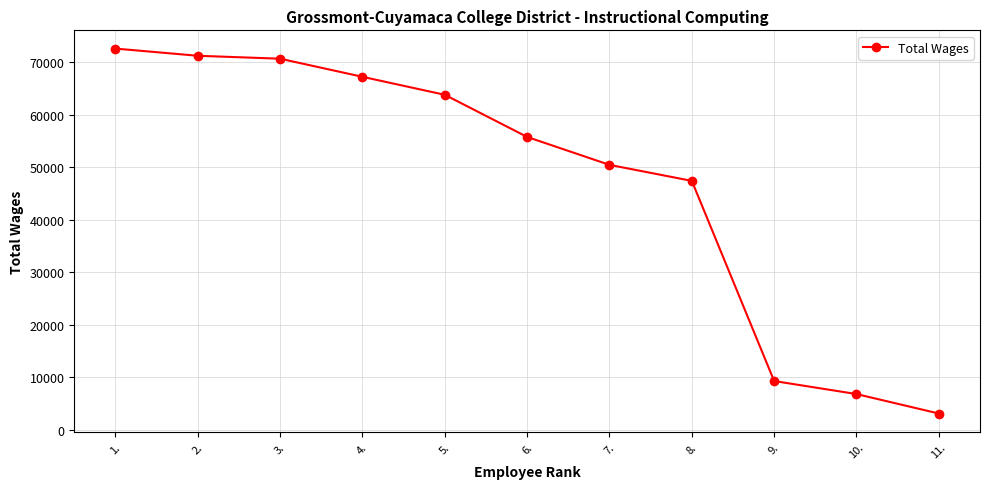

Reading right to left, transcribe all the data shown in this chart.

3059	6772	9251	47401	50454	55774	63805	67235	70686	71244	72615